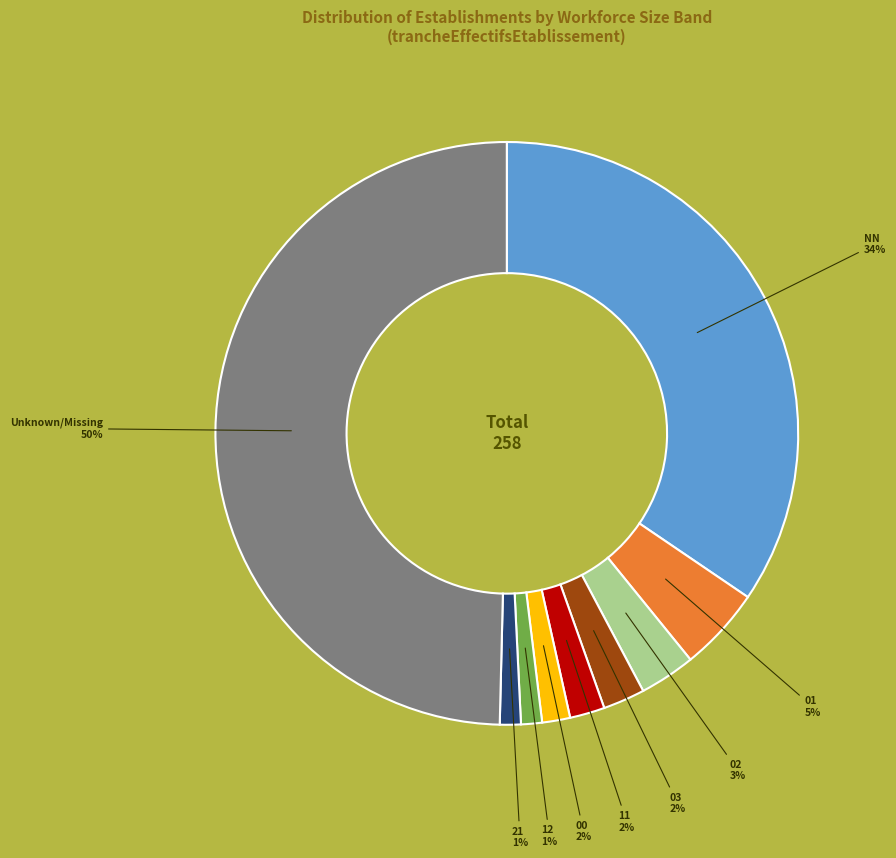

Which slice is the largest?

Unknown/Missing